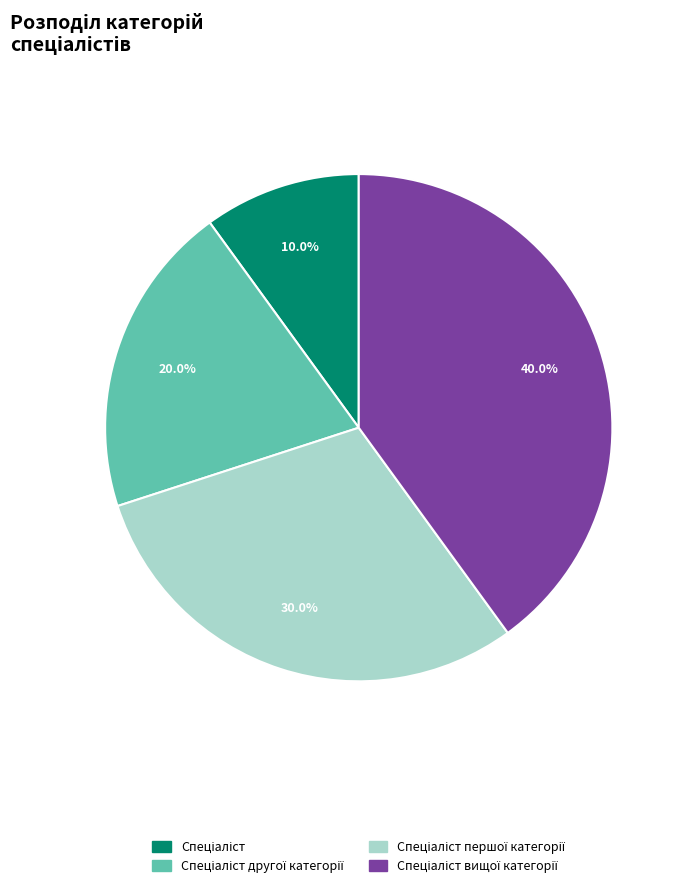

How many segments does this pie chart have?

4